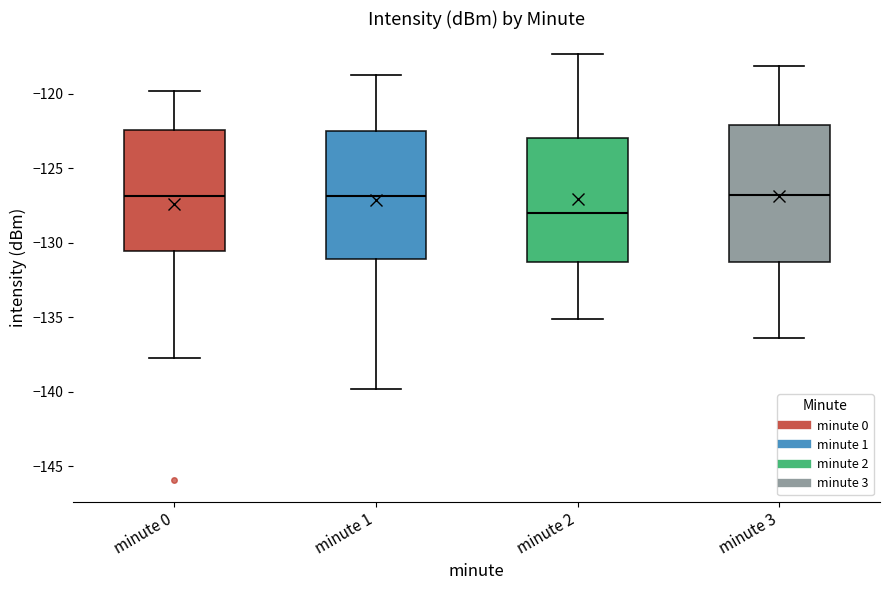

Comparing the boxes themselves (not the whiskers), which one is the tallest?

minute 3